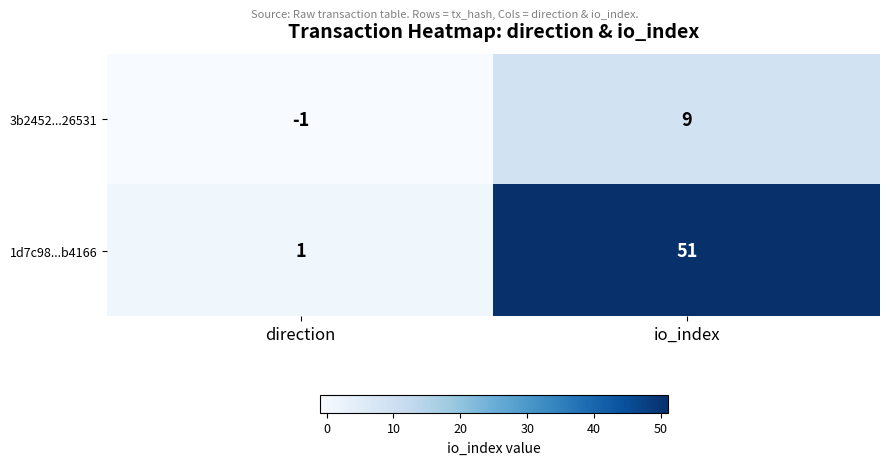

Reading left to right, list all the values displayed in this chart.

3b2452...26531: direction=-1	io_index=9
1d7c98...b4166: direction=1	io_index=51